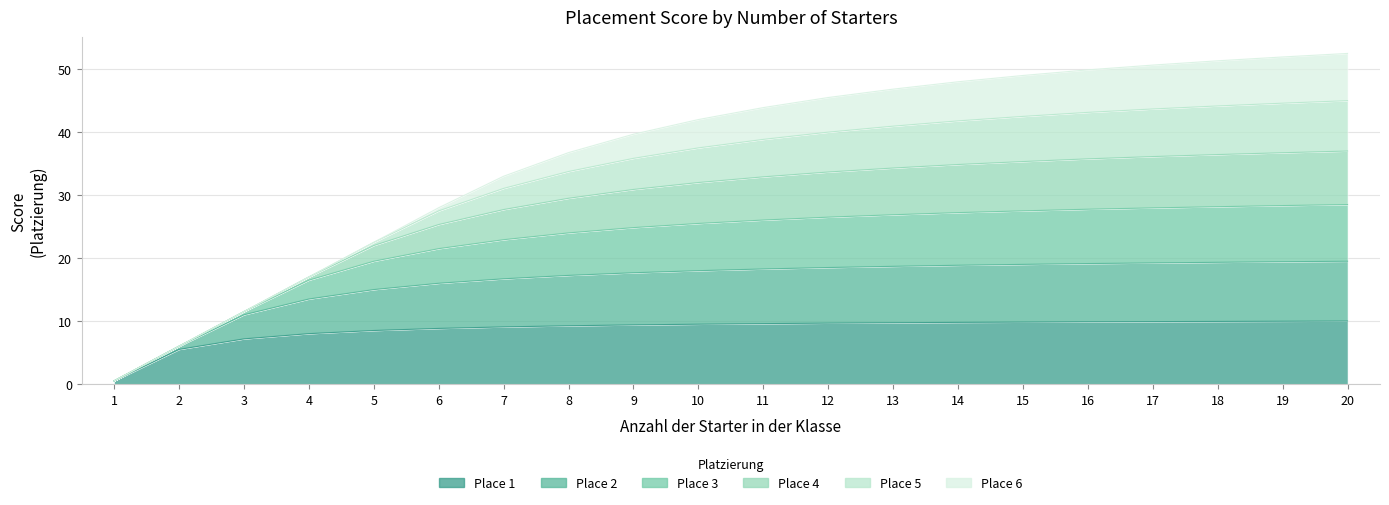

True or false: Place 3 has more than 0 points higher than both neighbors.

False